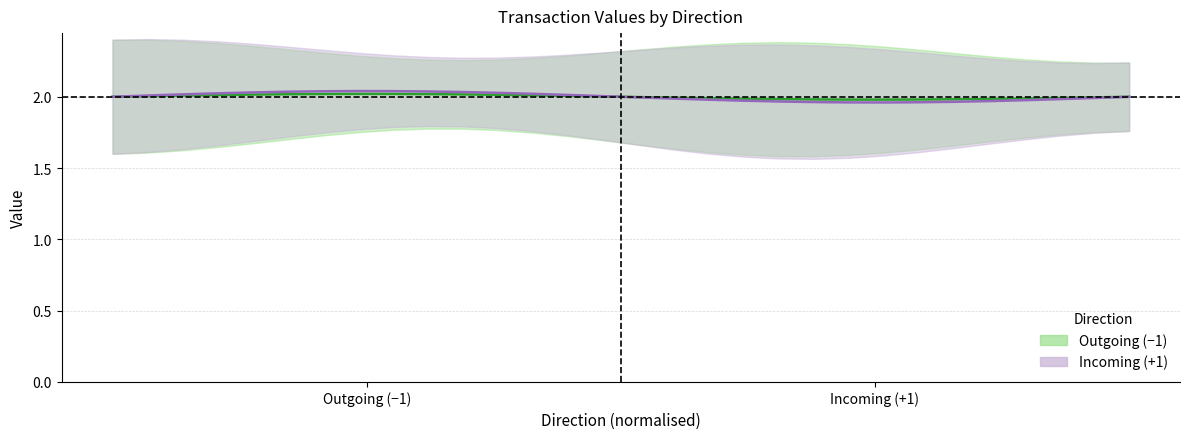

True or false: Incoming (+1) (centre) has a value of 0.7 at 8.

False